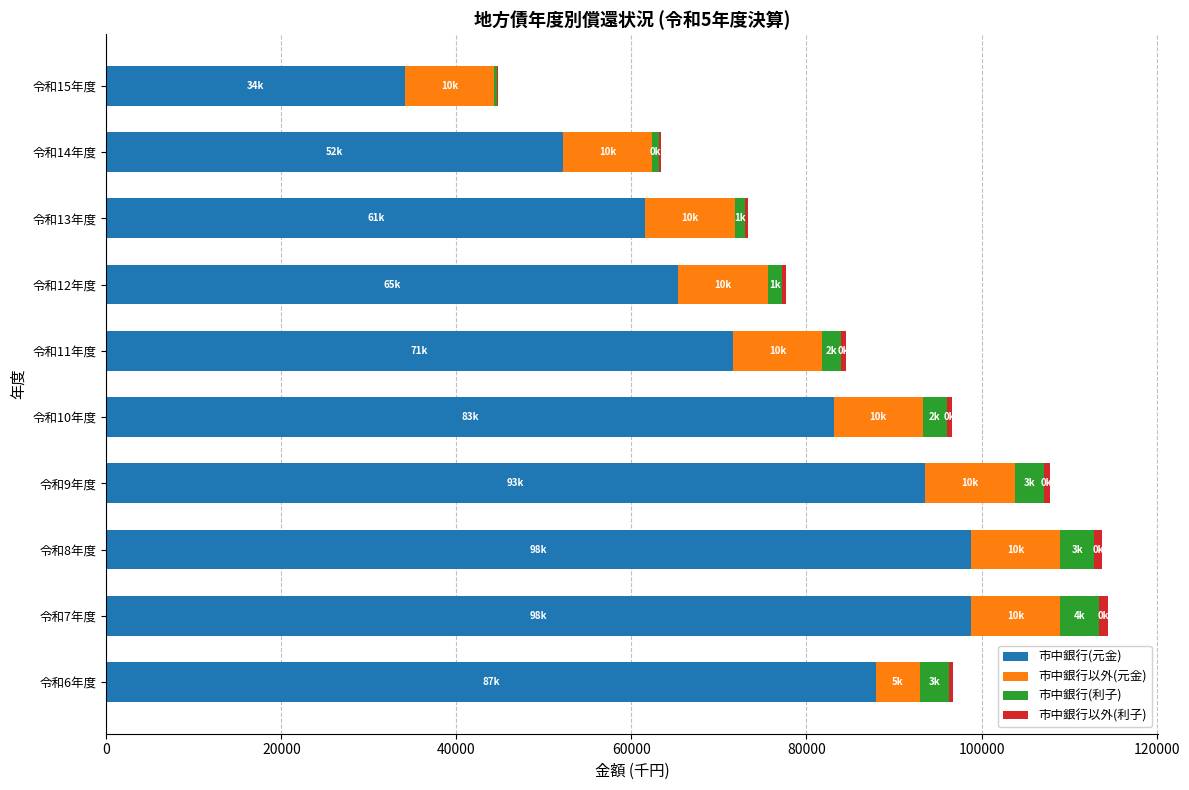

How many categories are shown in the chart?

10